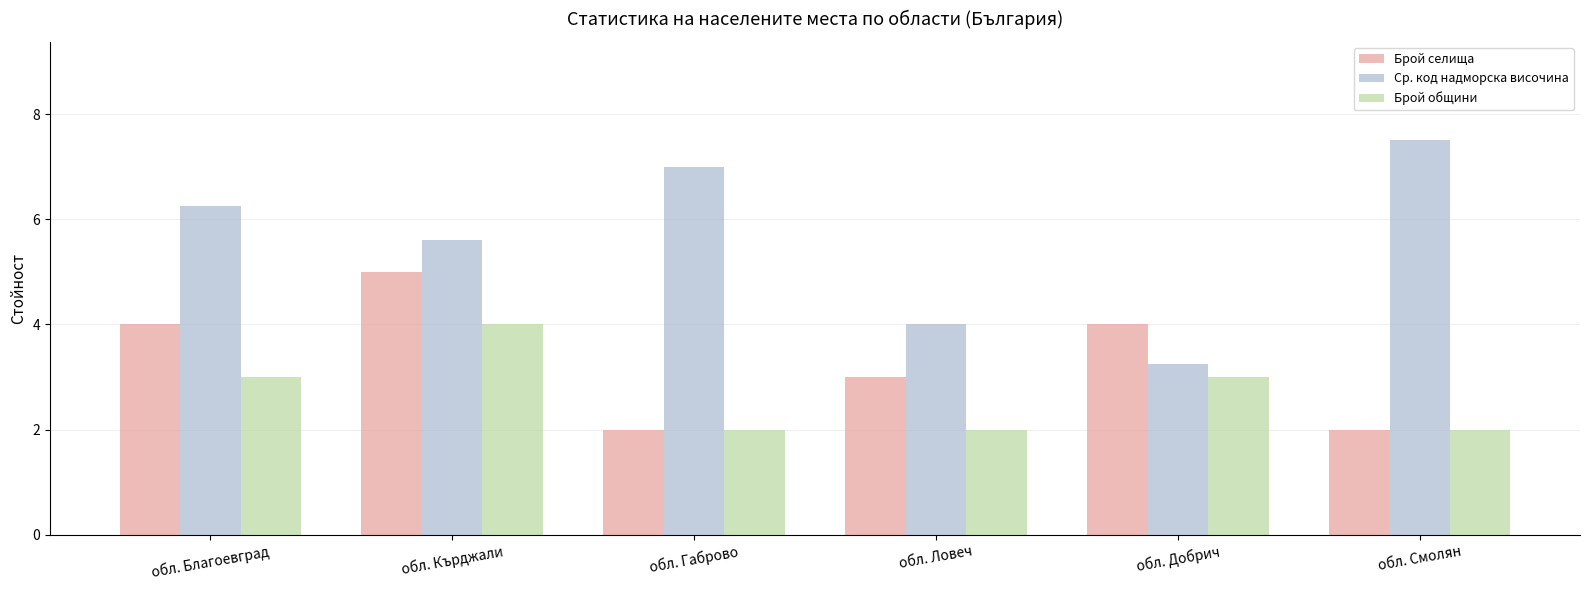

Which series has the largest total across all categories?

Ср. код надморска височина